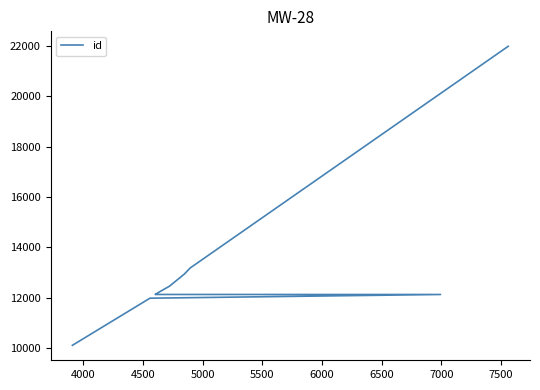

Is it true that the value at 6500 is 21074?

False